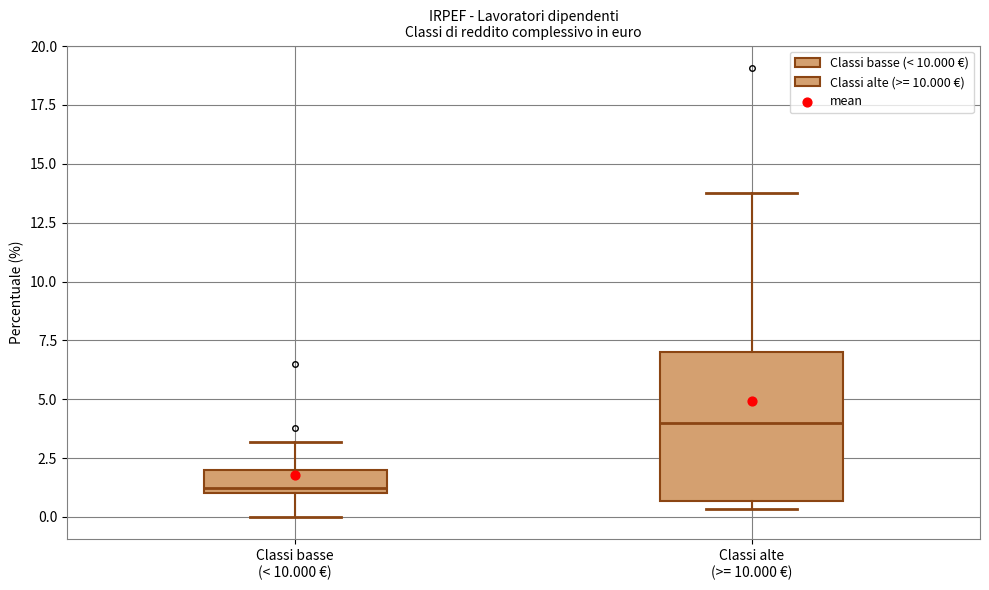

Reading left to right, transcribe this box plot: for each box, give where its median line is, the range the box spans, and where its two whiskers end, as read against the y-axis. The values are not printed on the chart, so give them approximately, as read against the axis.

Classi basse (< 10.000 €): median 1.0 (just above the box's lower edge), box 1.0 to 2.0, whiskers 0.0 to 3.0
Classi alte (>= 10.000 €): median 4.0, box 0.5 to 7.0, whiskers 0.5 (just below the box's lower edge) to 14.0